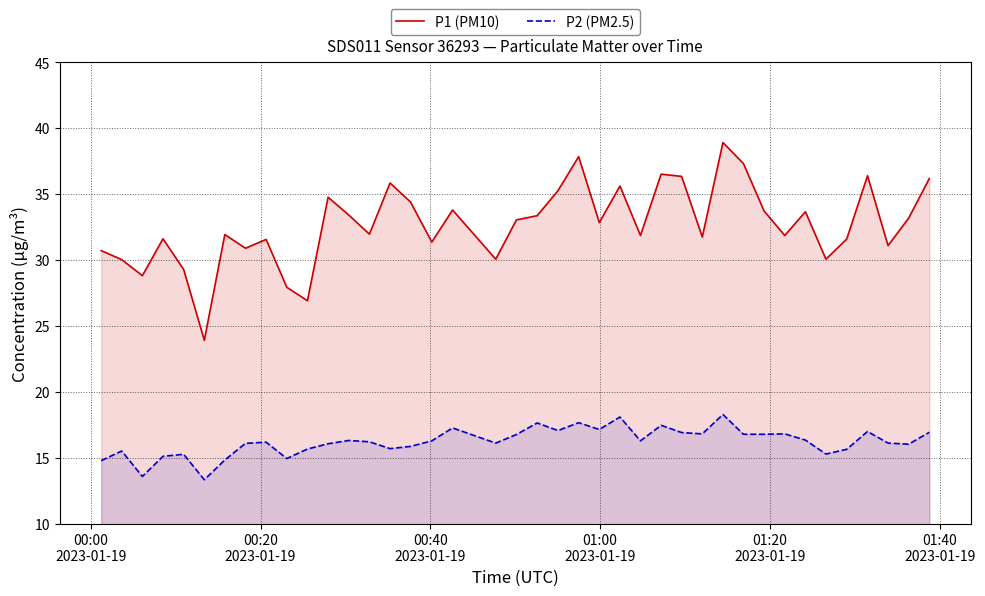

What are all the series names shown in the legend?

P1 (PM10), P2 (PM2.5)